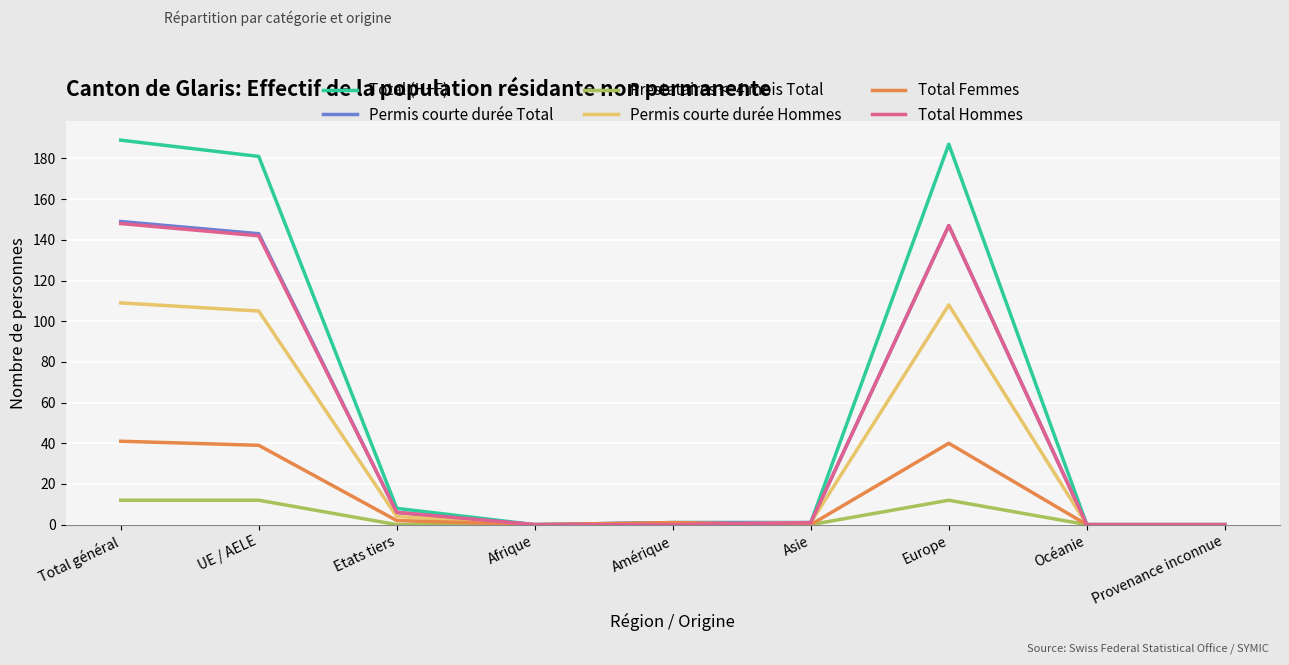

What are all the series names shown in the legend?

Total (H+F), Permis courte durée Total, Prestataires <=4 mois Total, Permis courte durée Hommes, Total Femmes, Total Hommes